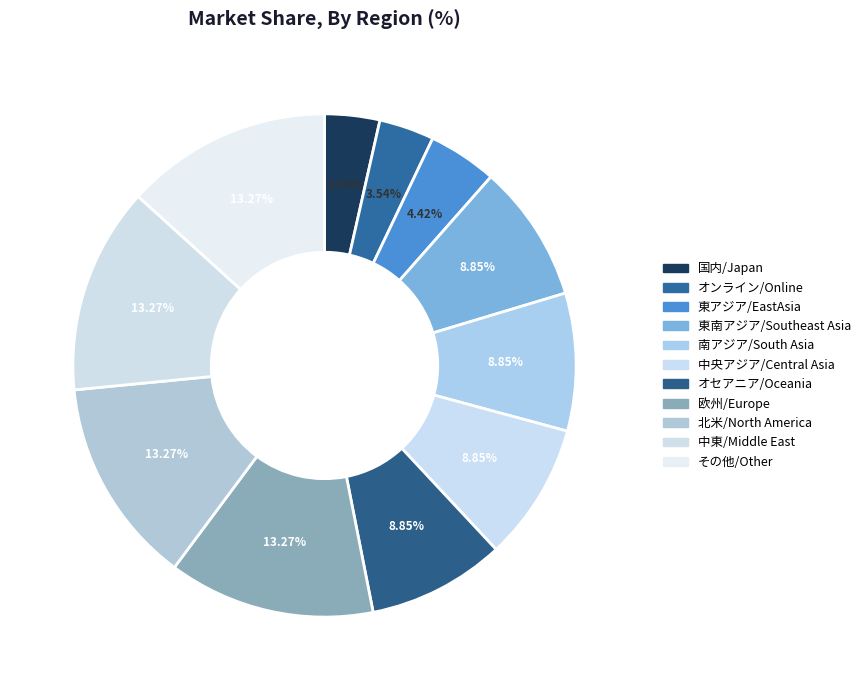

Which category has the biggest portion of the pie?

欧州/Europe